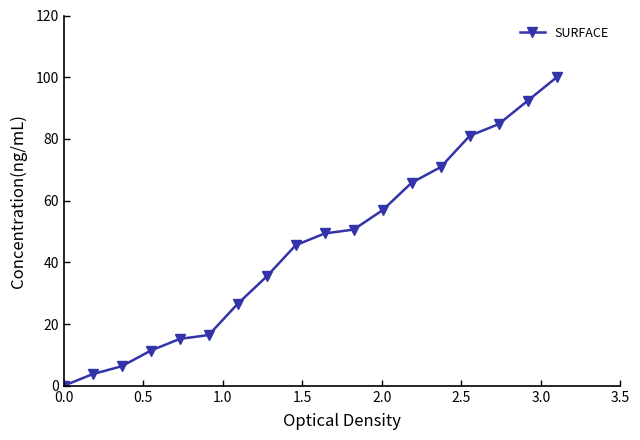

What is the greatest value displayed?

100.0